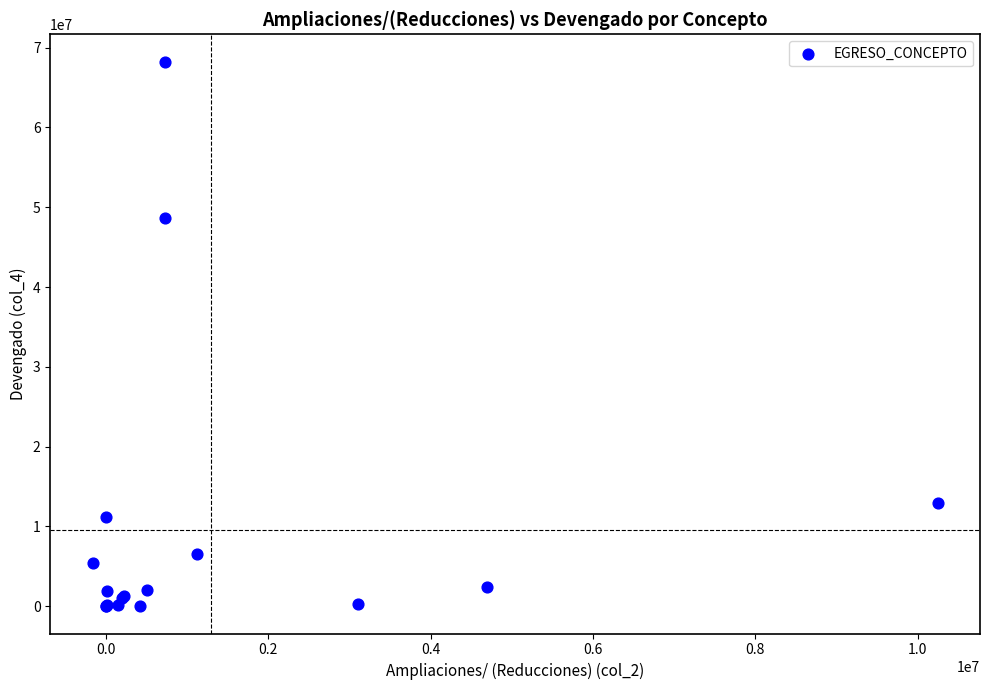

What Y value in the scatter plot is closest to 34130793?

48685179.2